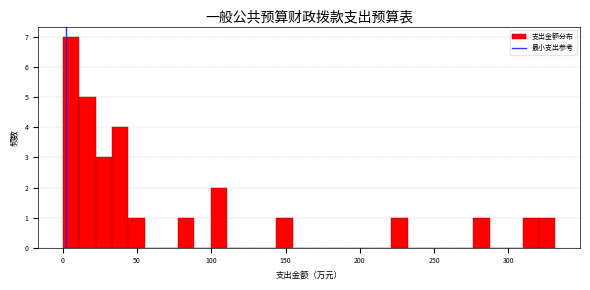

Around what value on the x-axis is the tallest bar? Give the approximate position of its centre, as read against the axis.

5